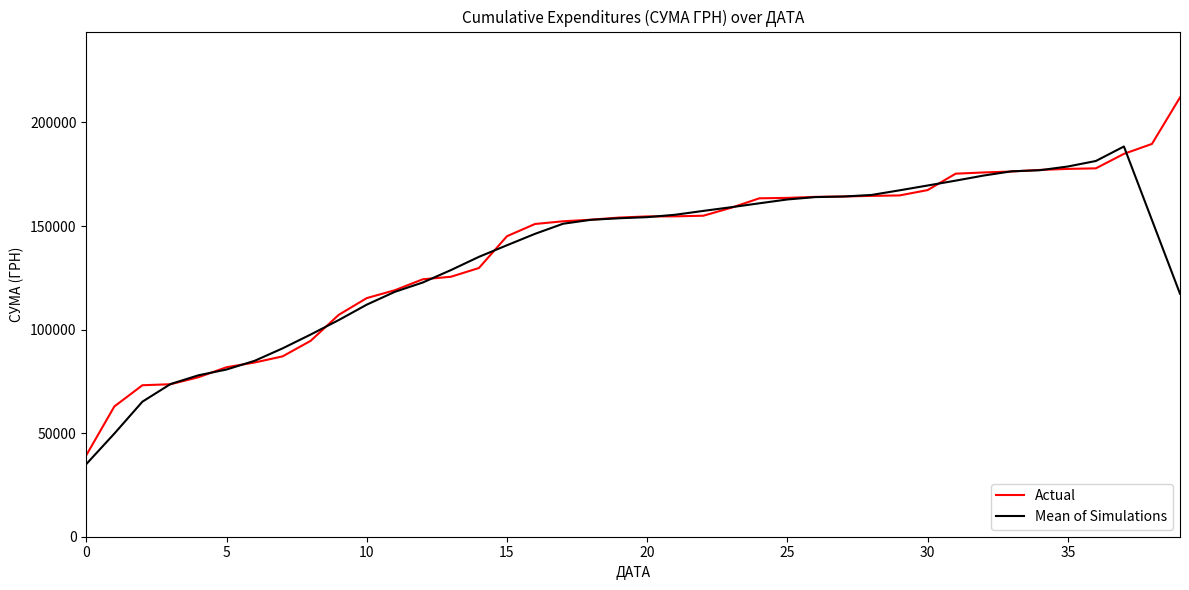

In Mean of Simulations, how many points are higher than both neighbors (excluding endpoints)?

1